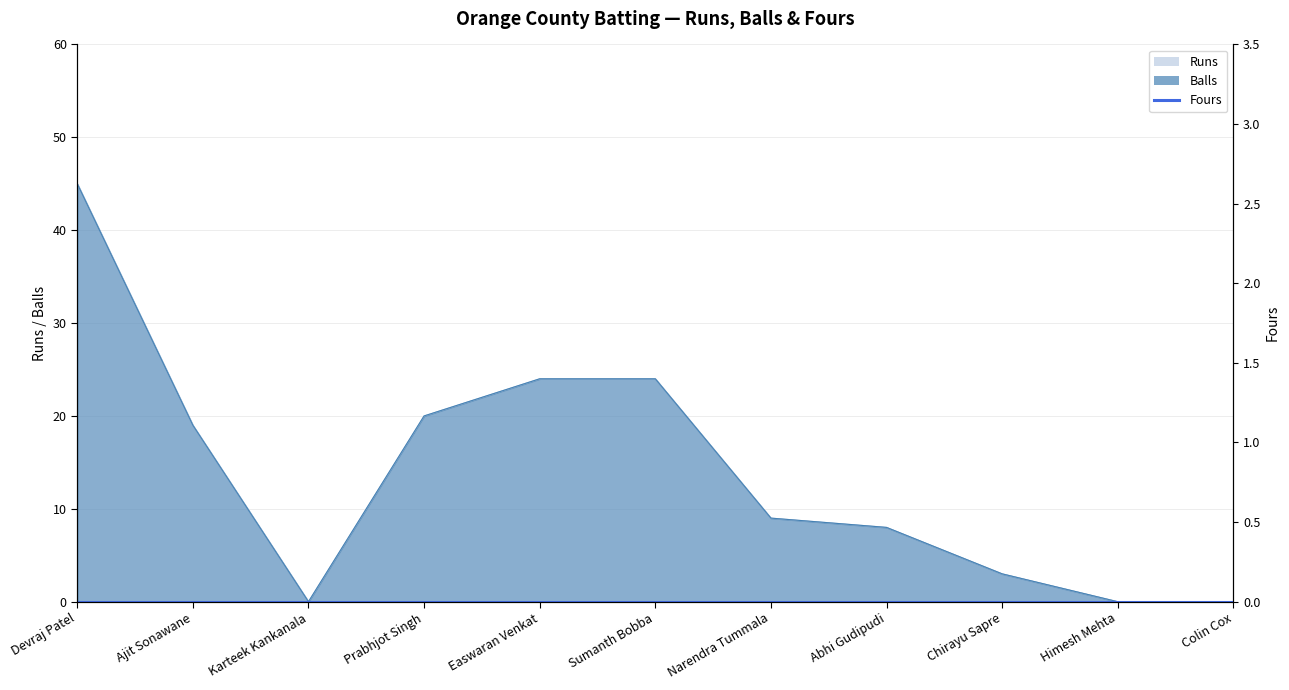

What is the difference between the second highest and second lowest values in the Runs series?

24